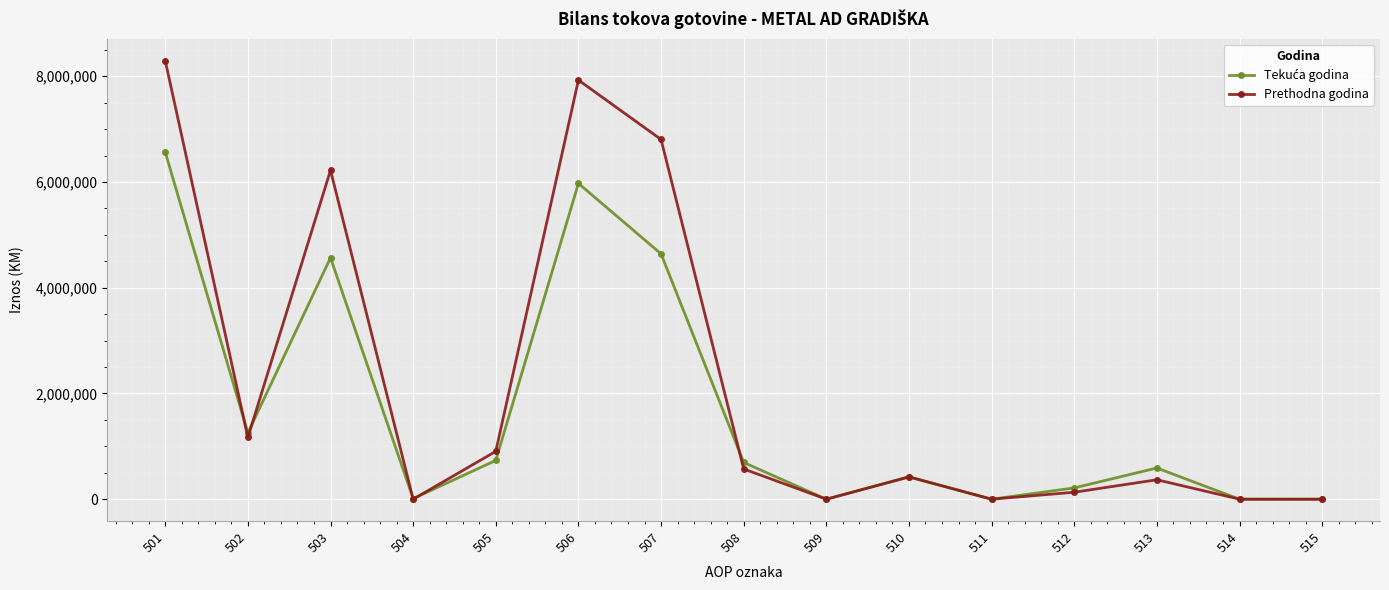

Which series has the largest range (max minus min)?

Prethodna godina